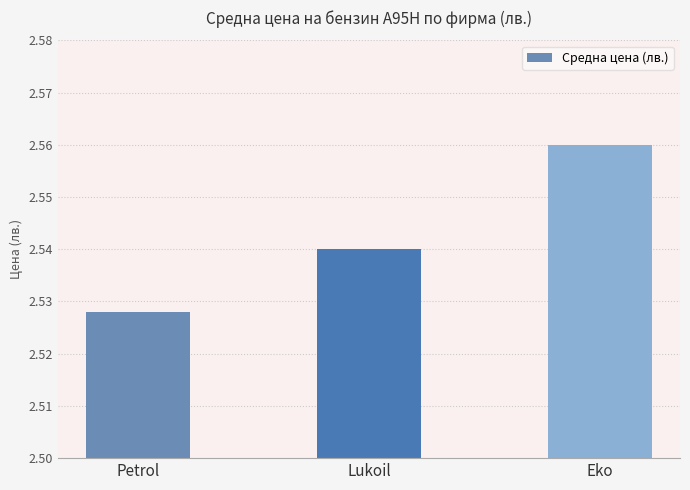

Which label corresponds to the smallest value in the chart?

Petrol